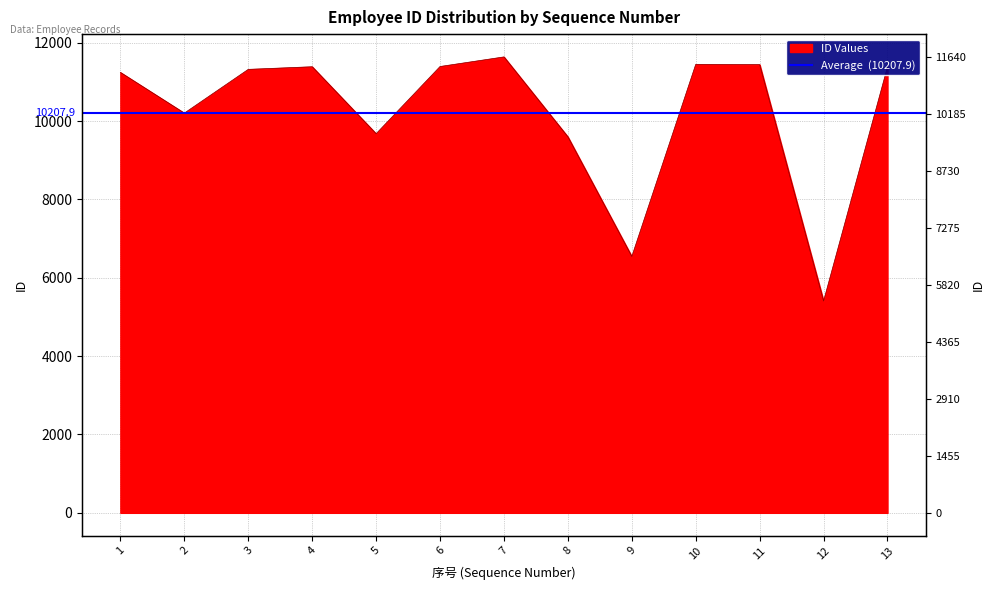

What is the sum of all values?

132703